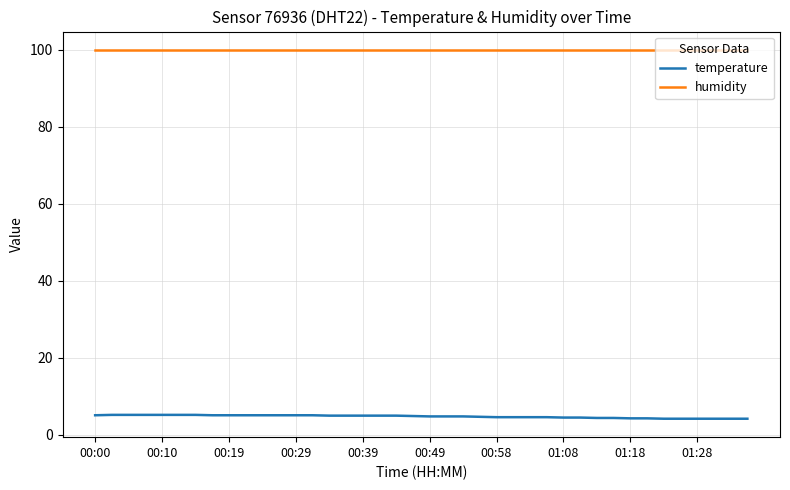

True or false: temperature and humidity intersect in this chart.

False